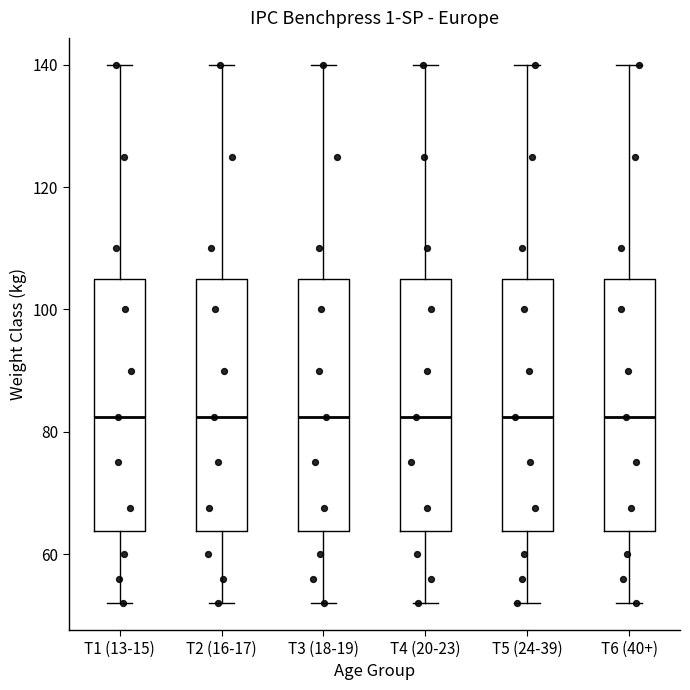

Where is the lower edge of the box for T1 (13-15) on the y-axis? The values are not printed on the chart, so give them approximately, as read against the axis.

64